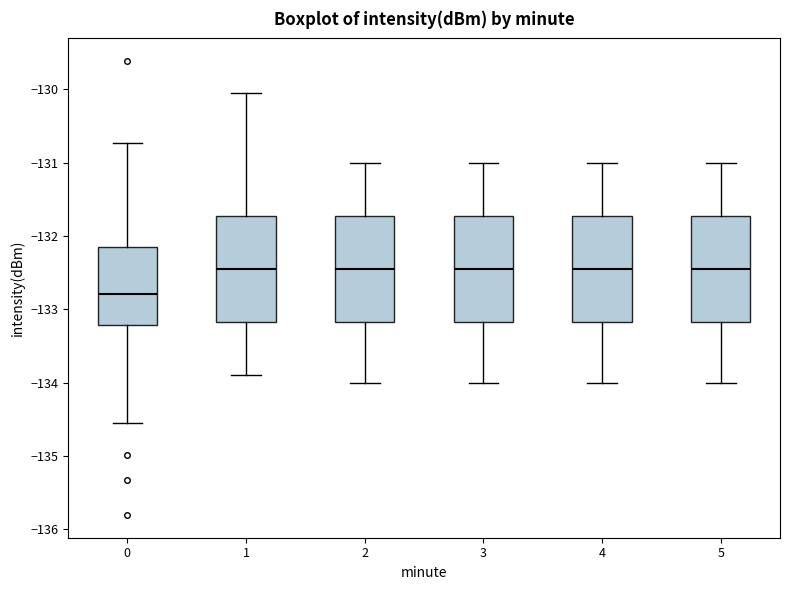

Reading left to right, transcribe this box plot: for each box, give where its median line is, the range the box spans, and where its two whiskers end, as read against the y-axis. The values are not printed on the chart, so give them approximately, as read against the axis.

0: median -132.8, box -133.2 to -132.1, whiskers -134.6 to -130.7
1: median -132.4, box -133.2 to -131.7, whiskers -133.9 to -130.1
2: median -132.4, box -133.2 to -131.7, whiskers -134.0 to -131.0
3: median -132.4, box -133.2 to -131.7, whiskers -134.0 to -131.0
4: median -132.4, box -133.2 to -131.7, whiskers -134.0 to -131.0
5: median -132.4, box -133.2 to -131.7, whiskers -134.0 to -131.0